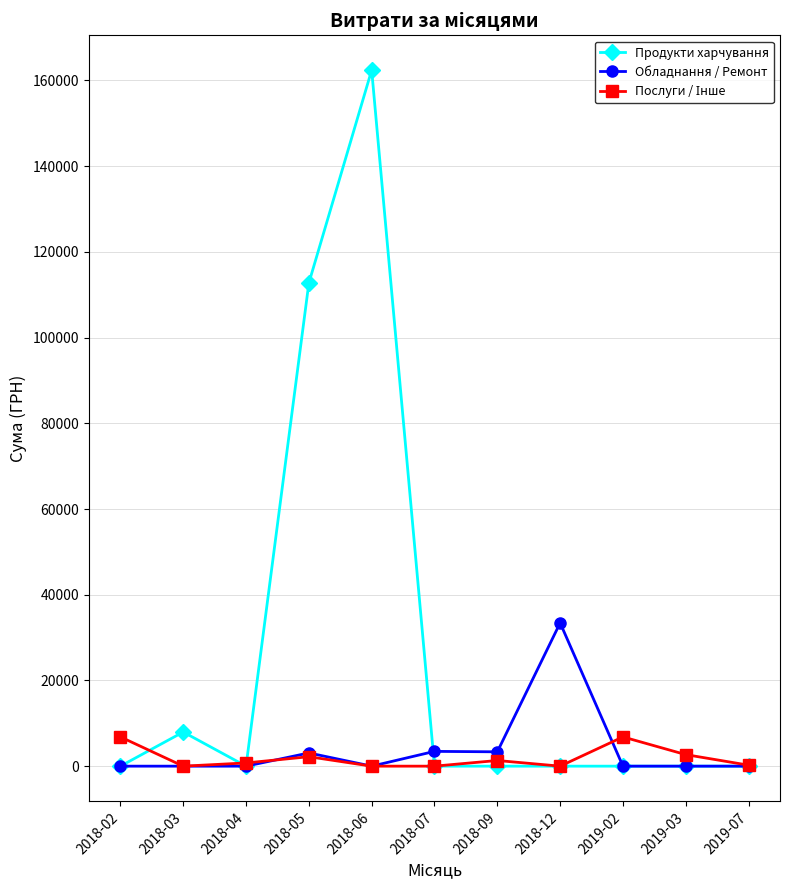

Between 2018-09 and 2019-07, which series saw the biggest shift?

Обладнання / Ремонт